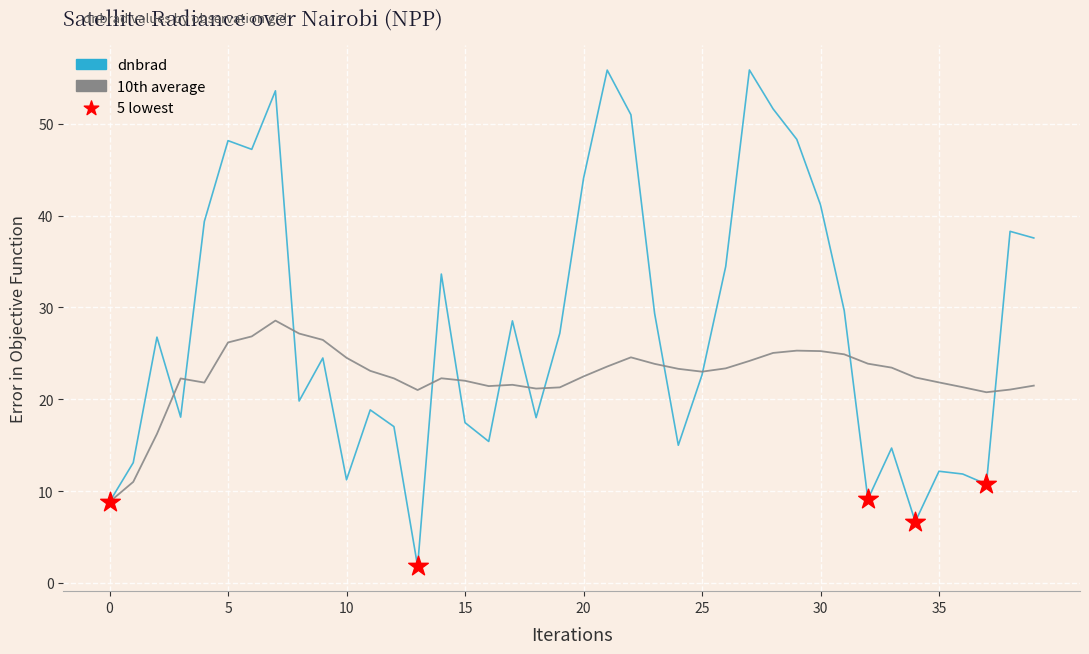

Which series has the widest spread of values?

dnbrad